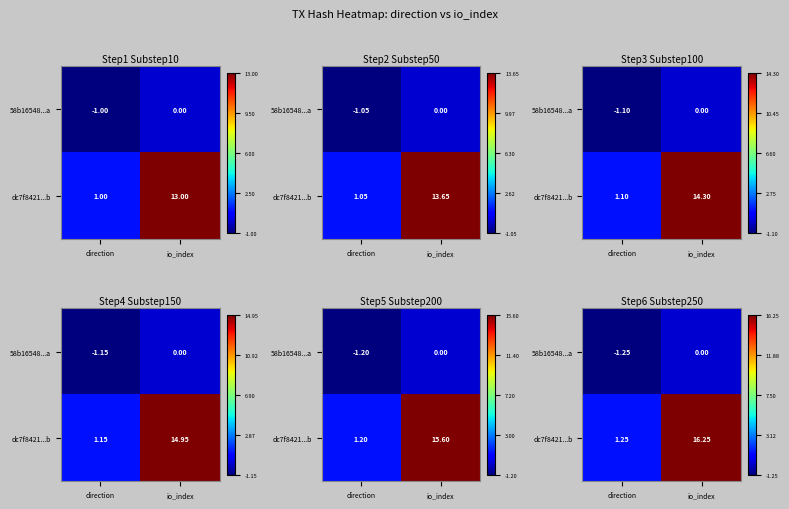

Is the value of 58b16548...a at io_index greater than the value of dc7f8421...b at direction?

No